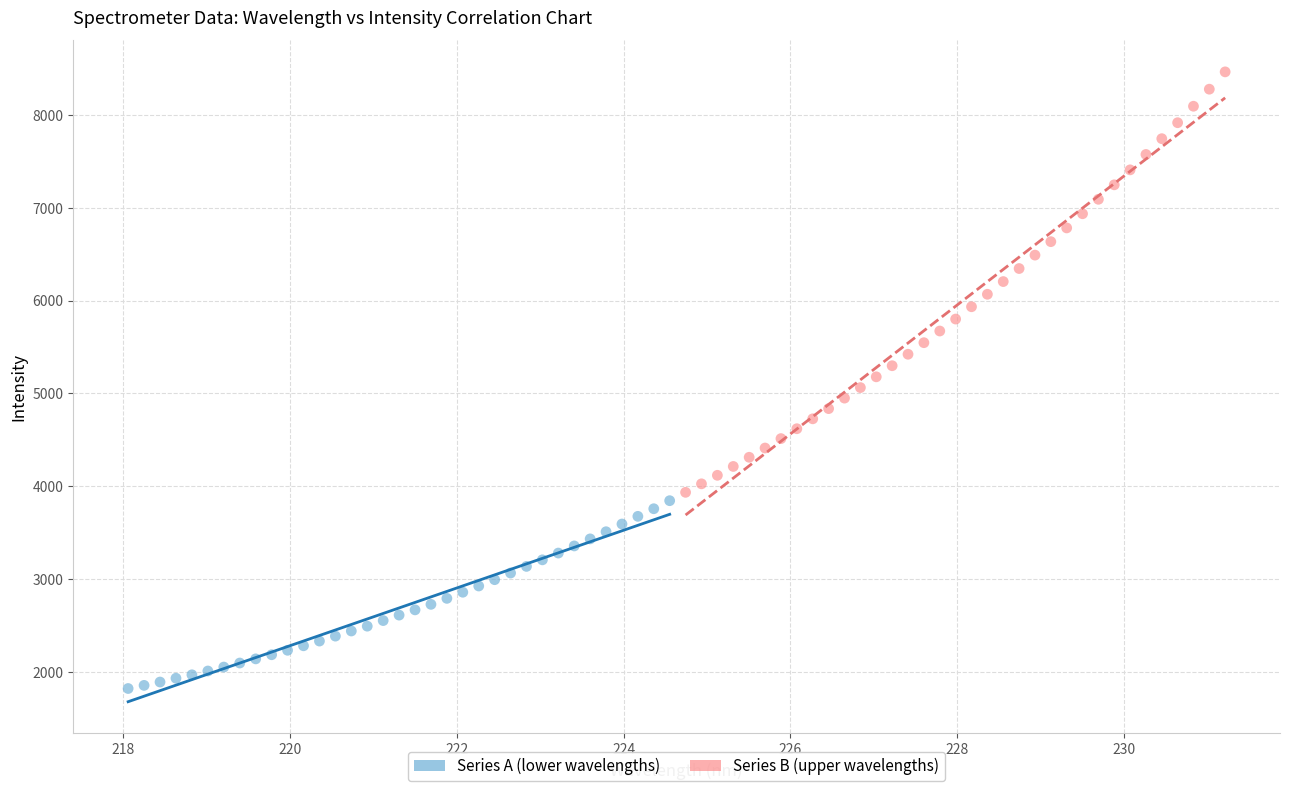

Which series reaches the minimum Y coordinate?

Series A (lower wavelengths)